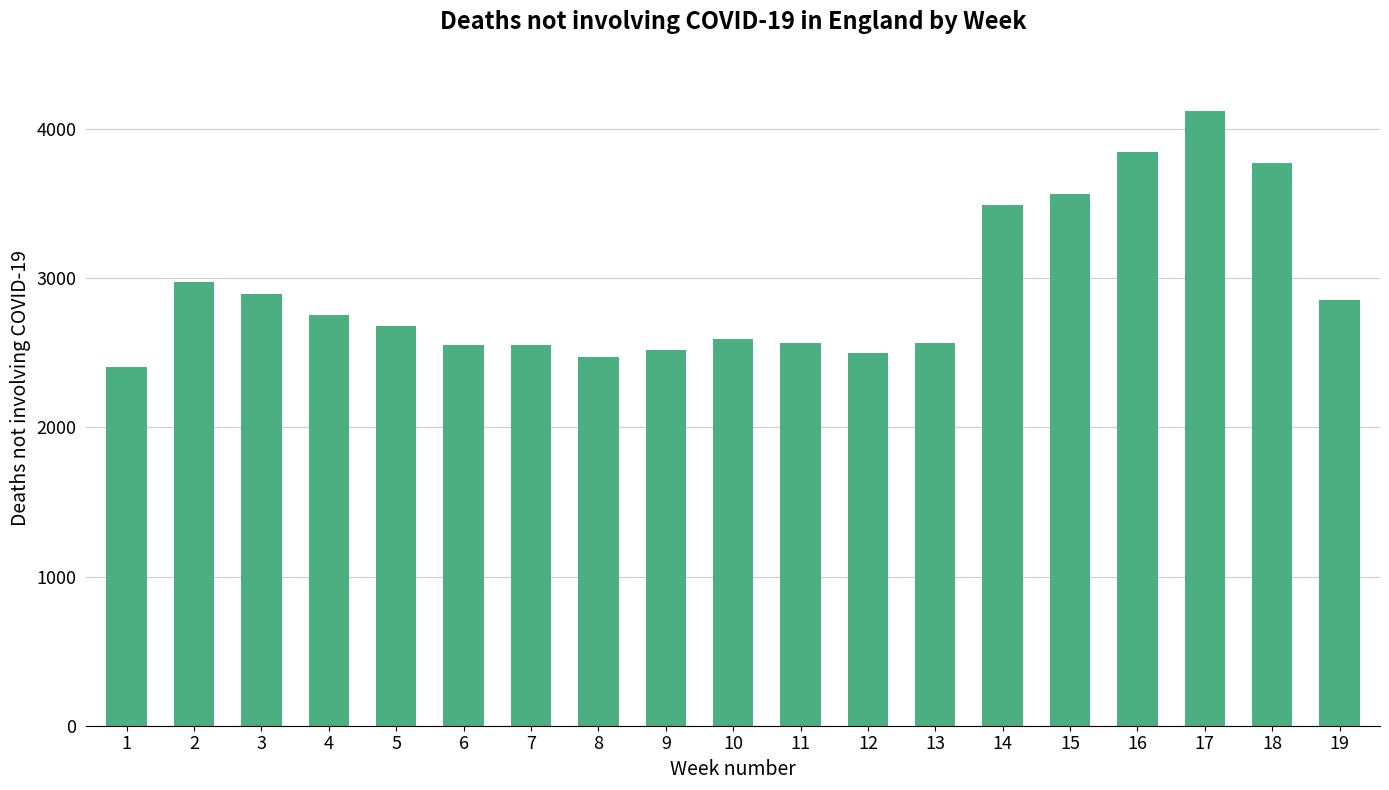

Approximately how many times larger is the value at 9 compared to 8?

1.0